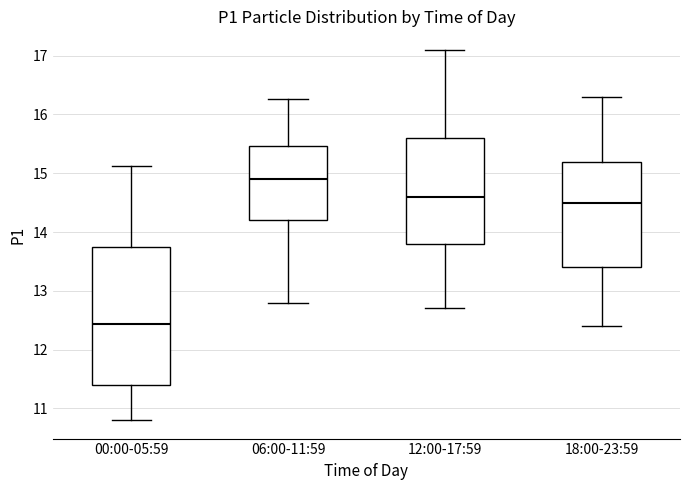

Which box's median line is the highest?

06:00-11:59